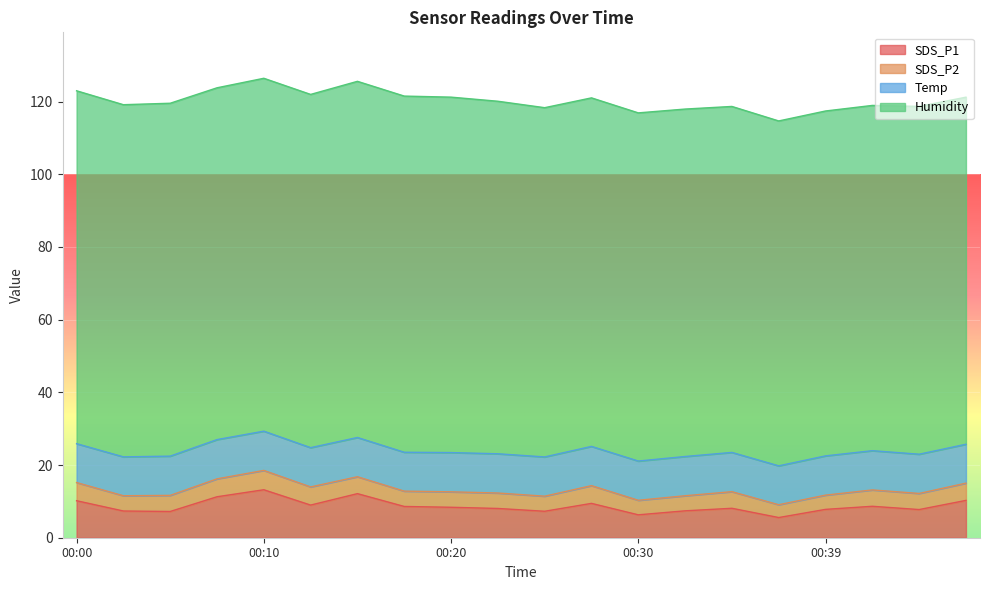

True or false: Temp has a value of 7.3 at 00:39.

False